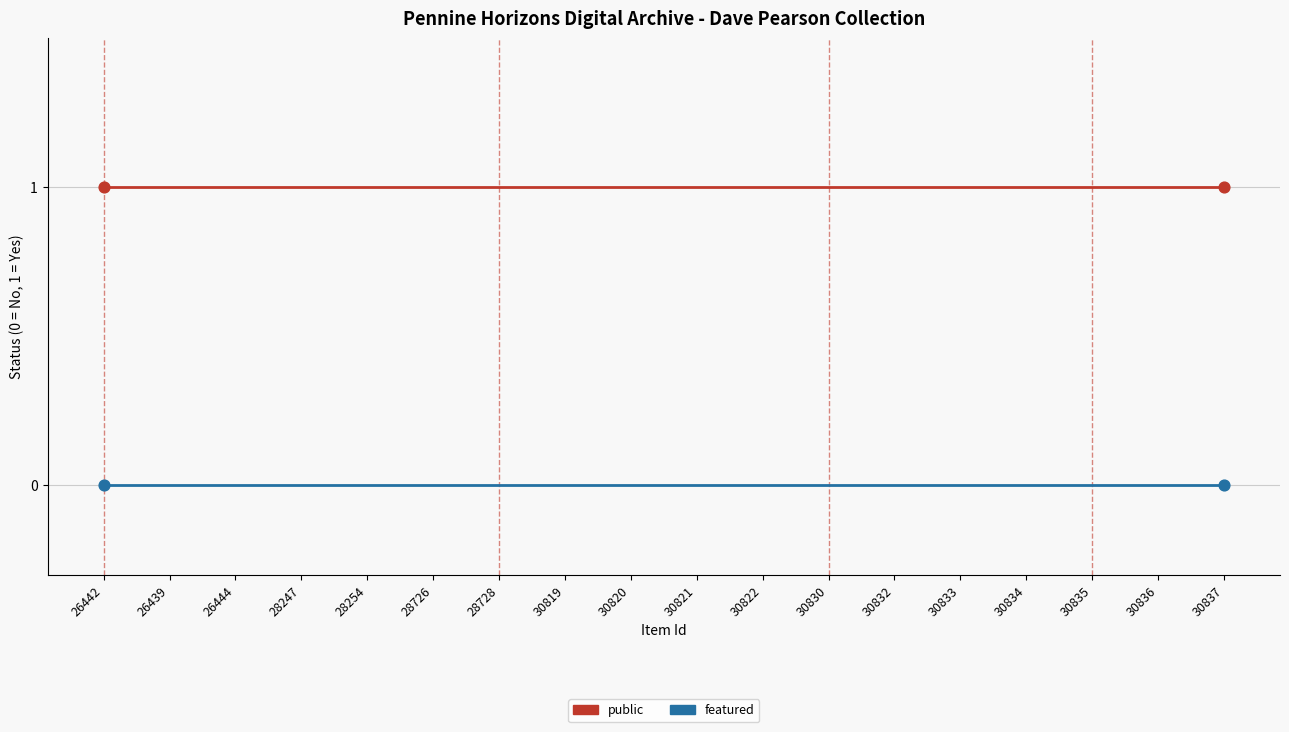

What are all the series names shown in the legend?

public, featured